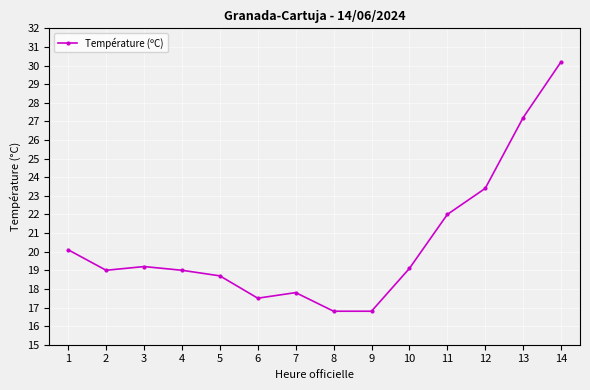

What is the maximum value shown in the chart?

30.2